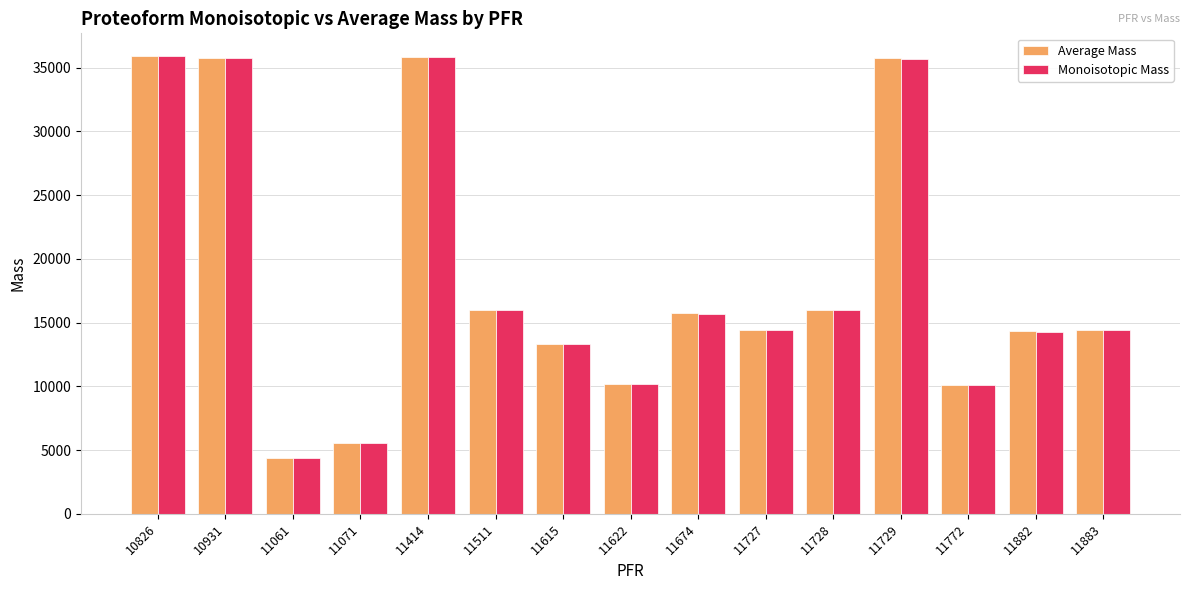

Between 10931 and 11674, which series saw the biggest shift?

Average Mass